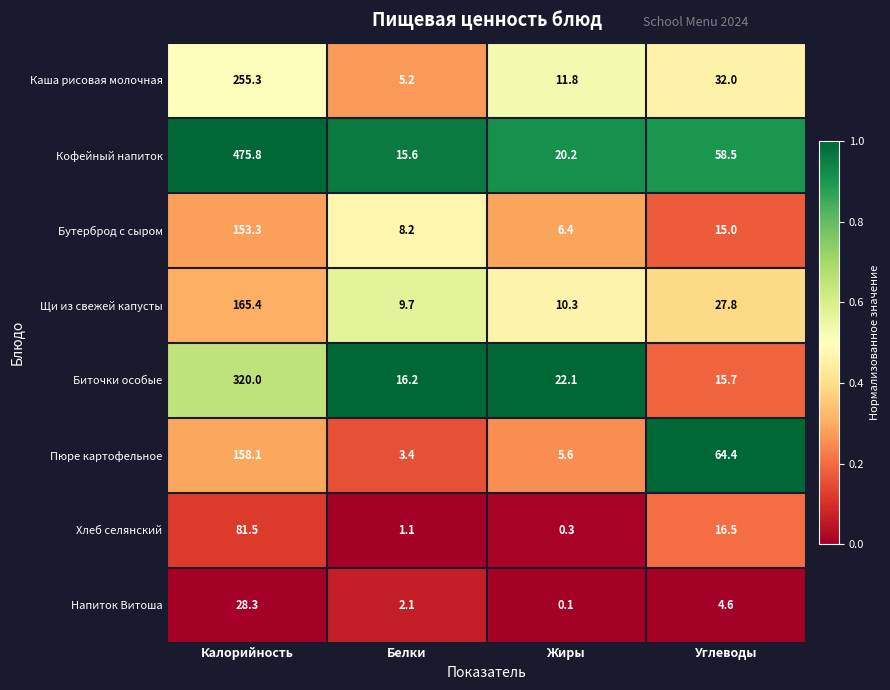

The value of Кофейный напиток at Углеводы is 38.4. True or false?

False